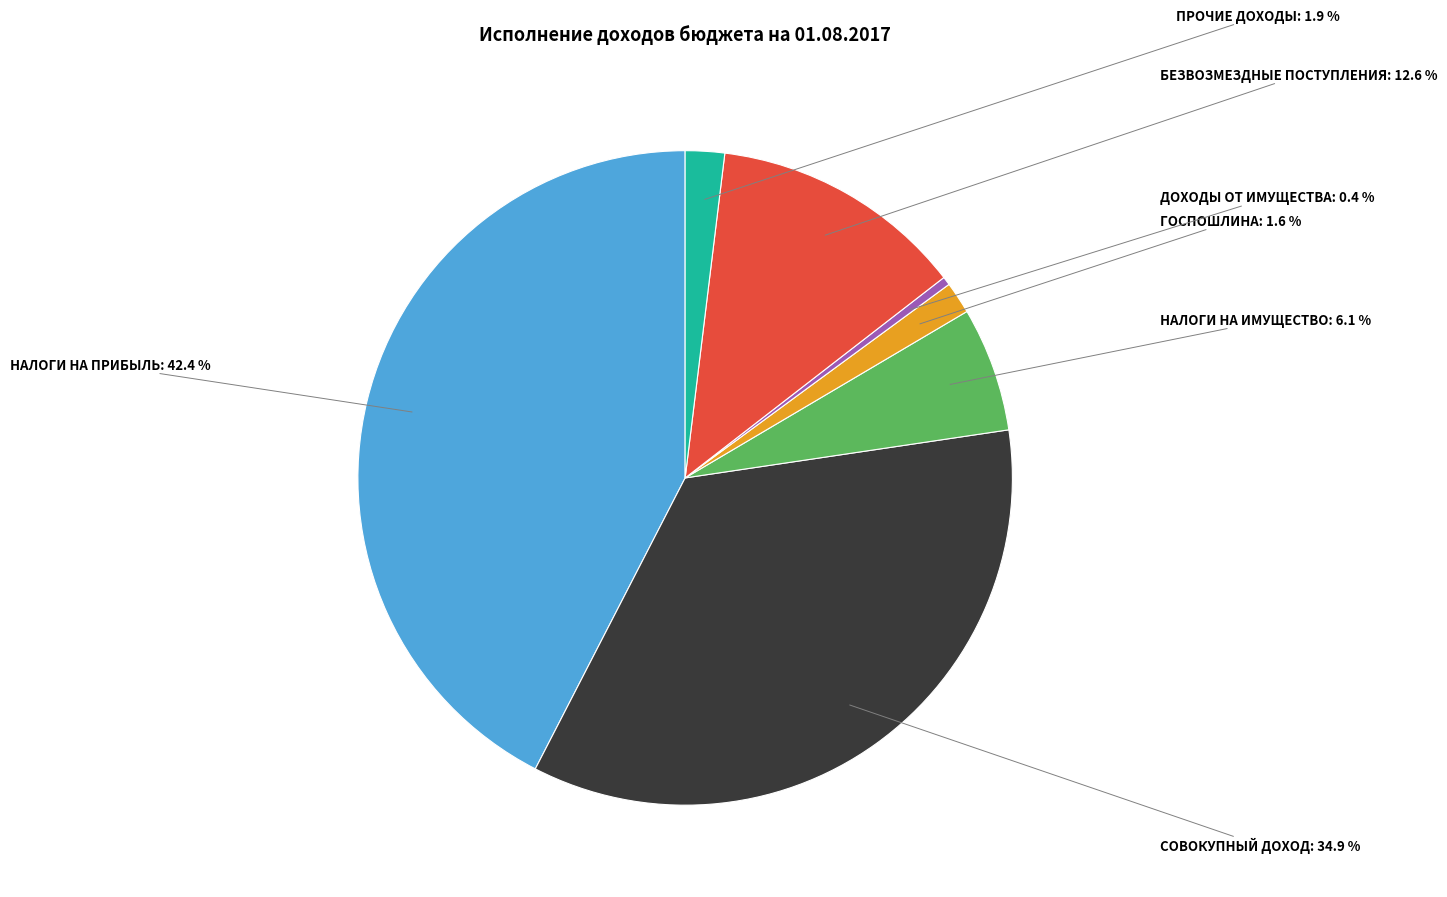

Between ПРОЧИЕ ДОХОДЫ and СОВОКУПНЫЙ ДОХОД, which is larger?

СОВОКУПНЫЙ ДОХОД